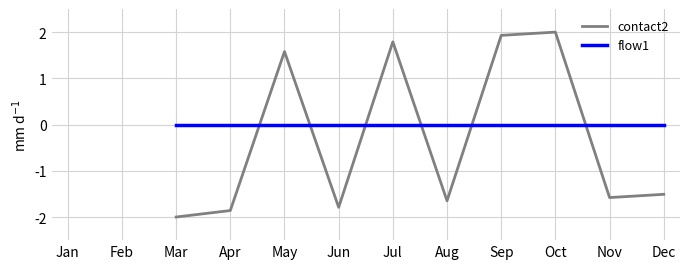

Does the chart display data point markers on the line(s)?

No